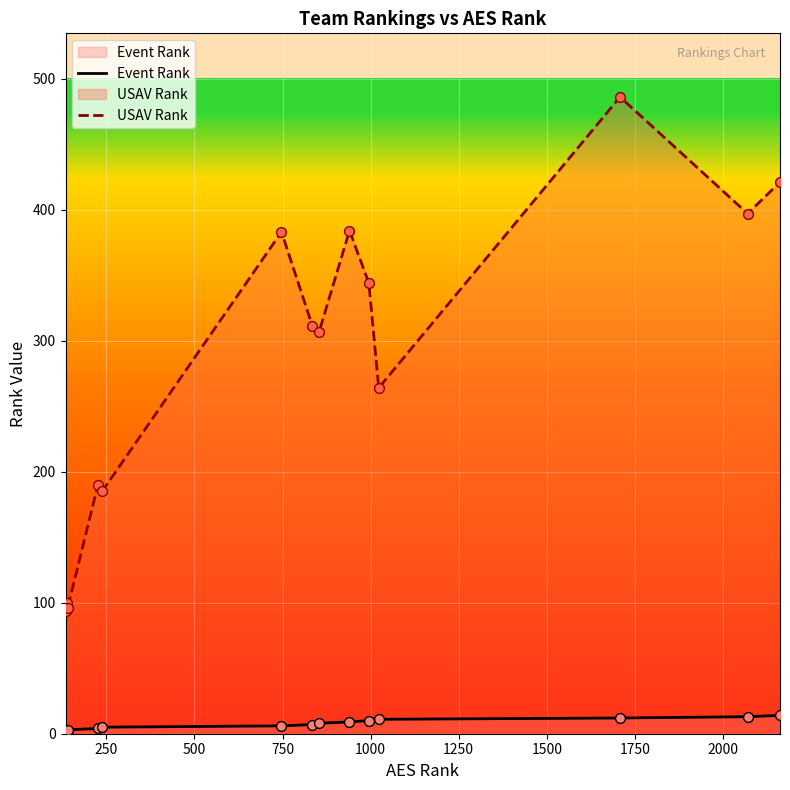

At how many categories does at least one series exceed 473?

1